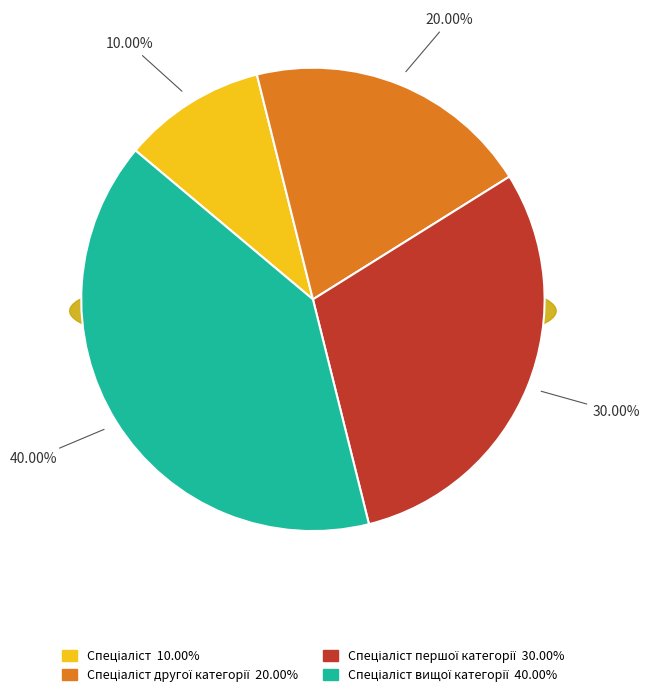

Approximately how many times larger is the value at Спеціаліст compared to Спеціаліст другої категорії?

0.5